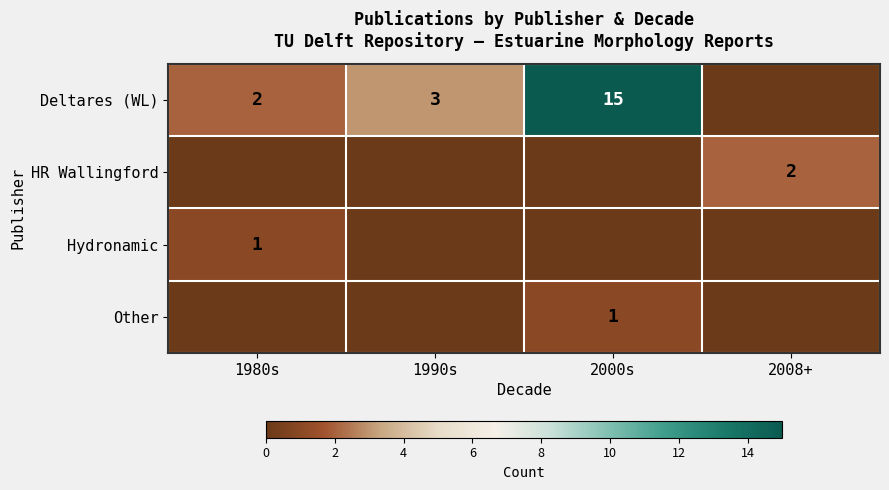

Is it true that Other equals 1 at 2000s?

True